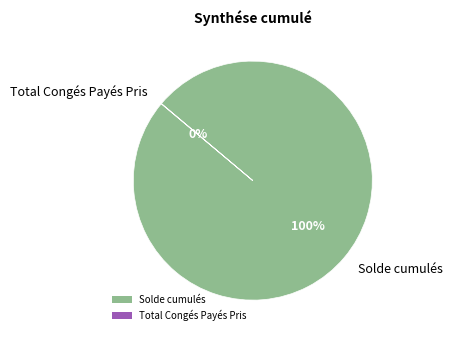

To the nearest percent, what is the average slice percentage?

50%